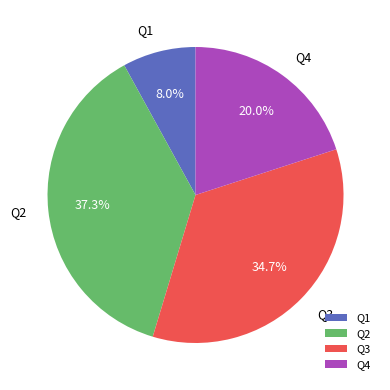

Do Q4 and Q3 together represent more than half of the pie?

Yes